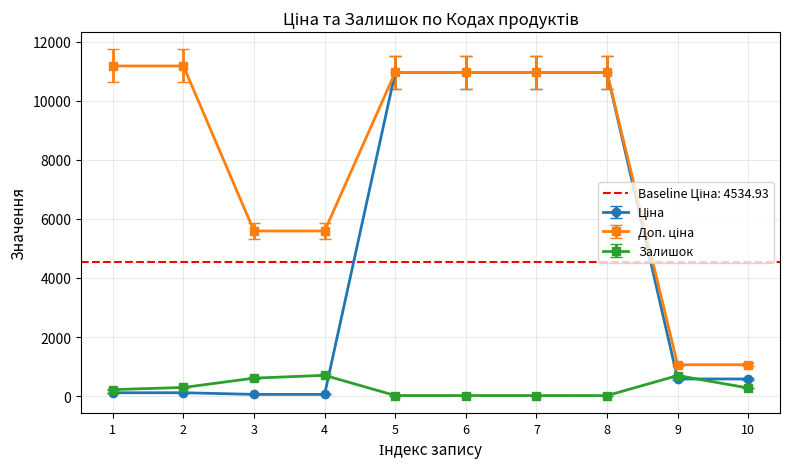

The value of Залишок at 4 is 702.0. True or false?

True